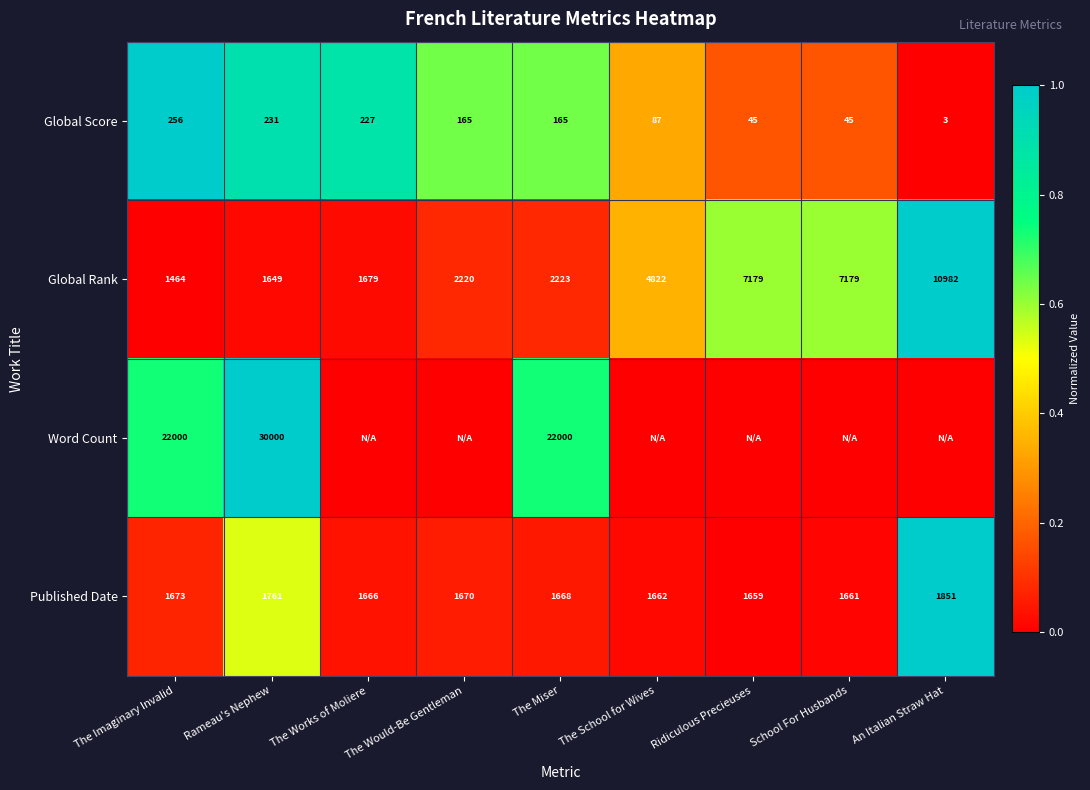

At Rameau's Nephew, list the series in order from smallest to largest.

Global Score, Global Rank, Published Date, Word Count